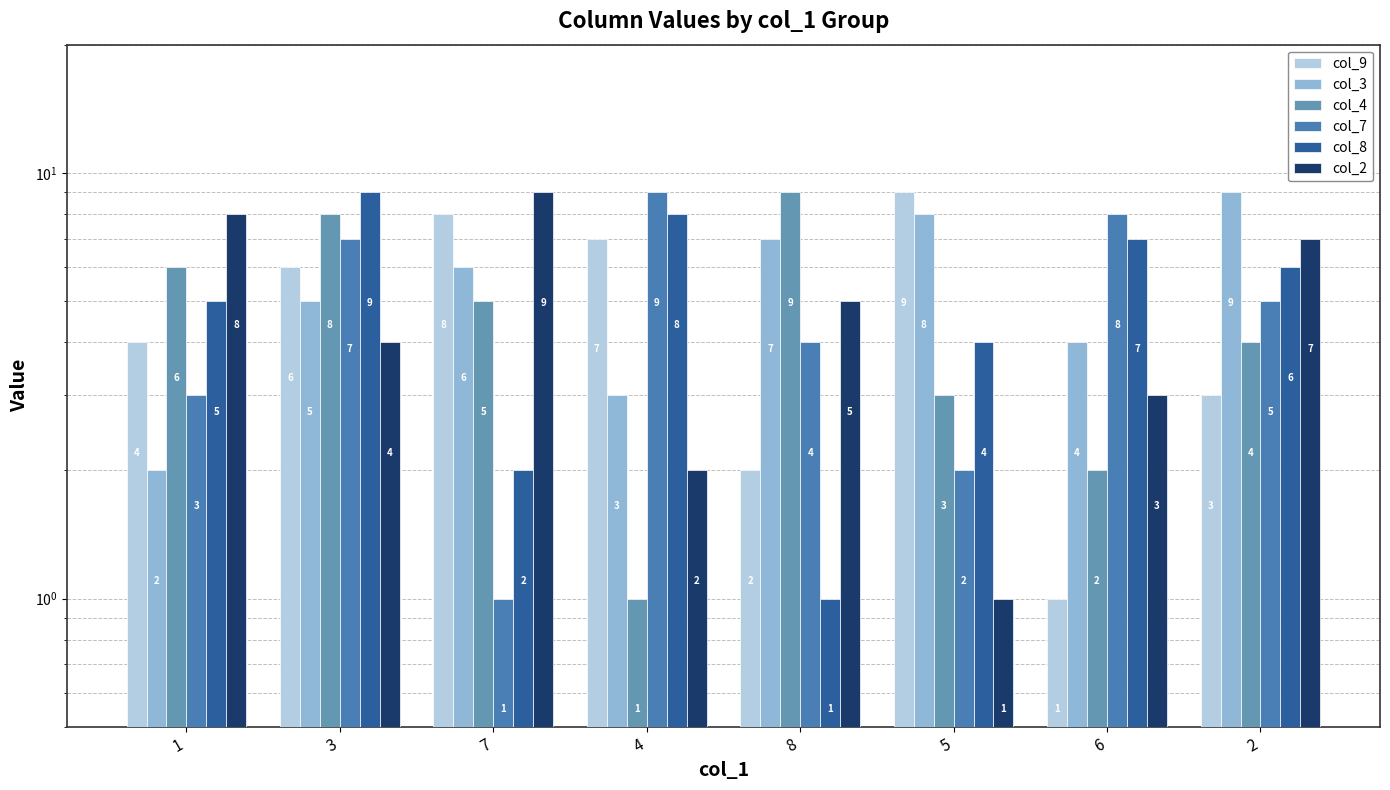

Which series has the widest spread of values?

col_9